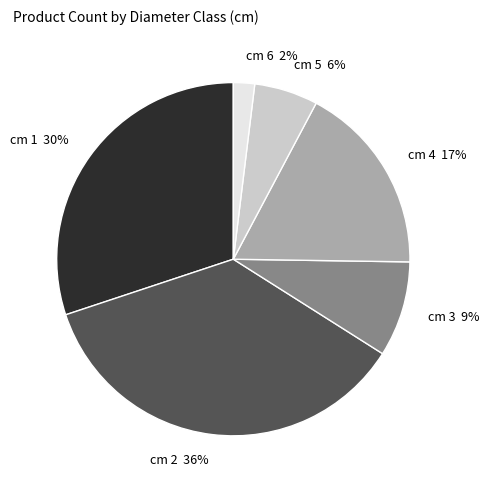

How many segments does this pie chart have?

6